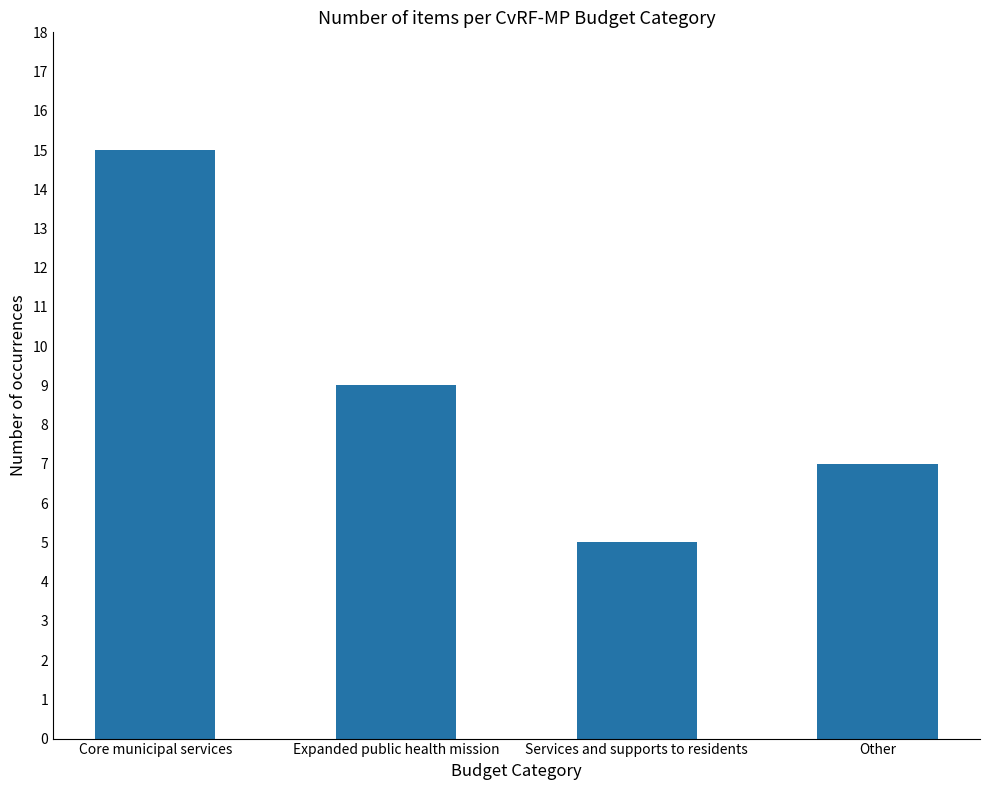

Between Expanded public health mission and Core municipal services, which is larger?

Core municipal services